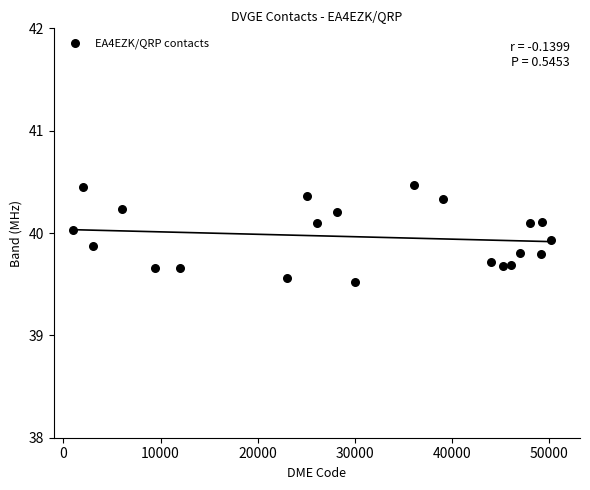

What is the range of Y values (max minus min)?

0.9